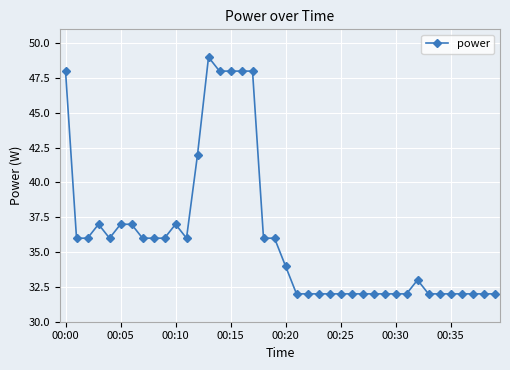

True or false: there are more than 1 points higher than both neighbors.

True